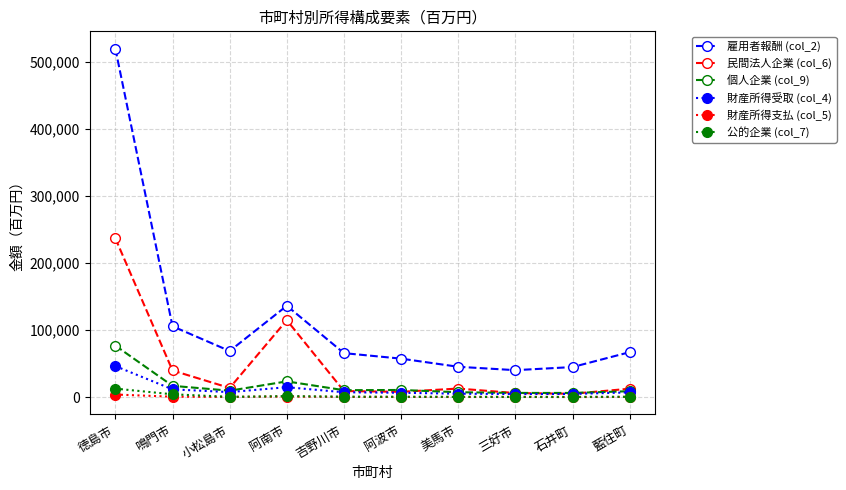

What is the label of the 4th point from the left?

阿南市